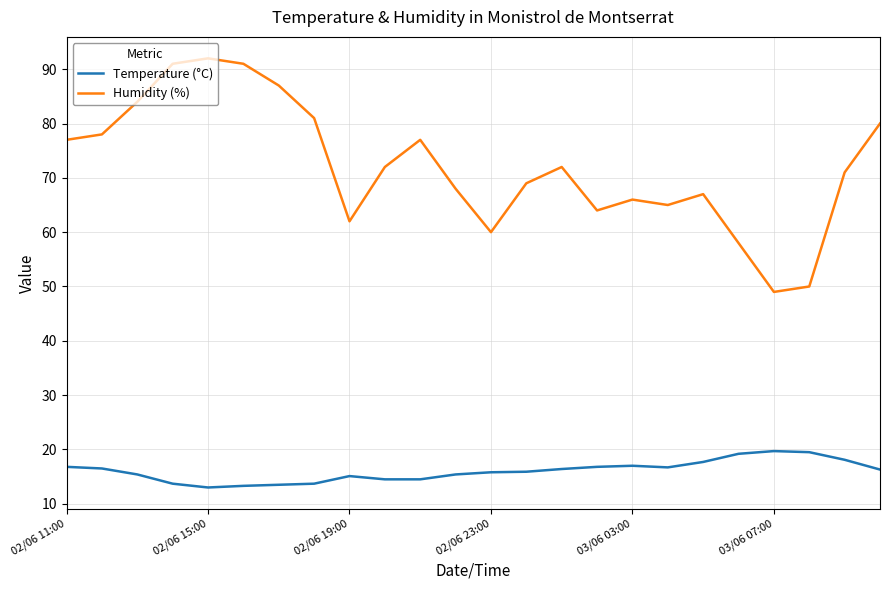

How many lines are shown in the chart?

2